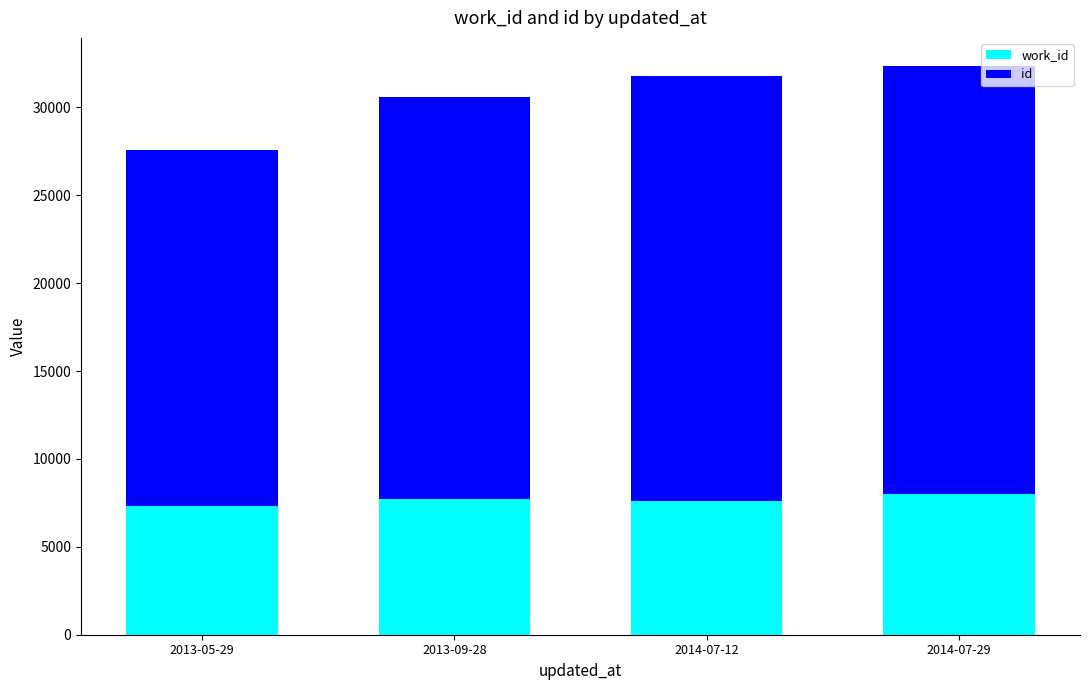

What is the total value across all series at 2013-05-29?

27554